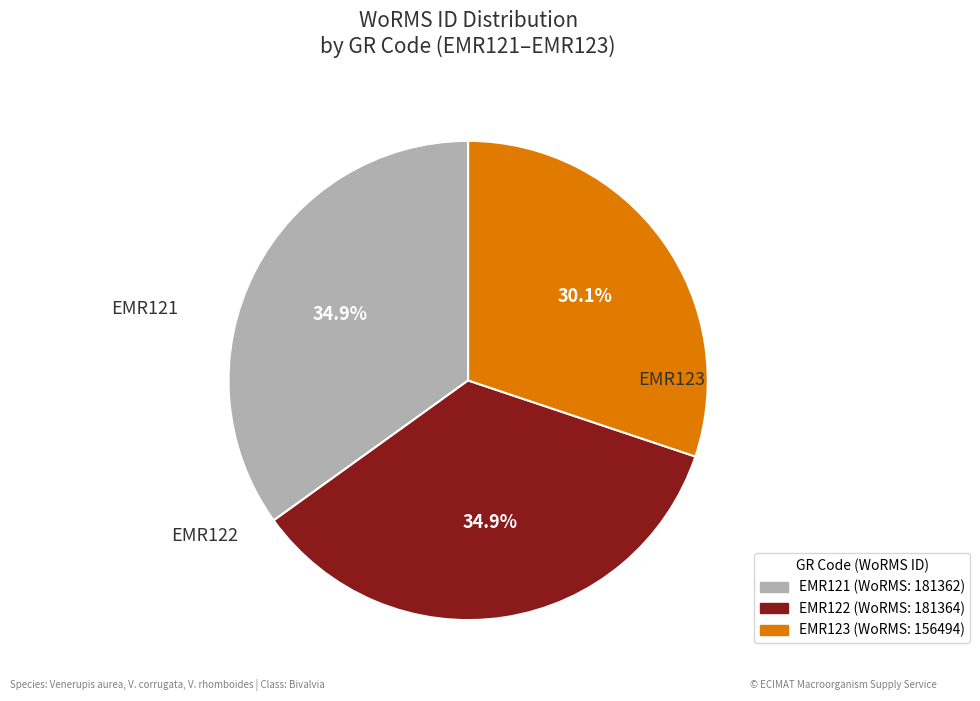

True or false: EMR122 accounts for 35% of the total.

True